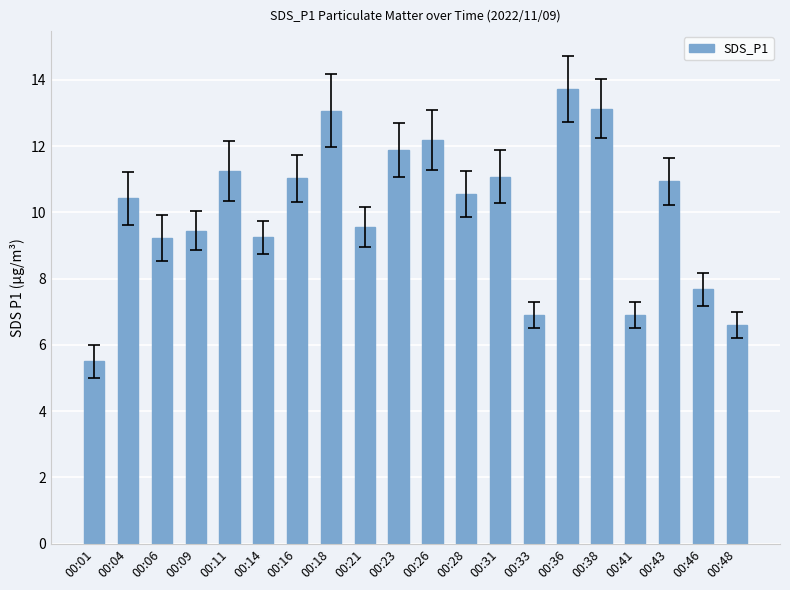

What is the ratio of the value at 00:04 to the value at 00:43?

1.0